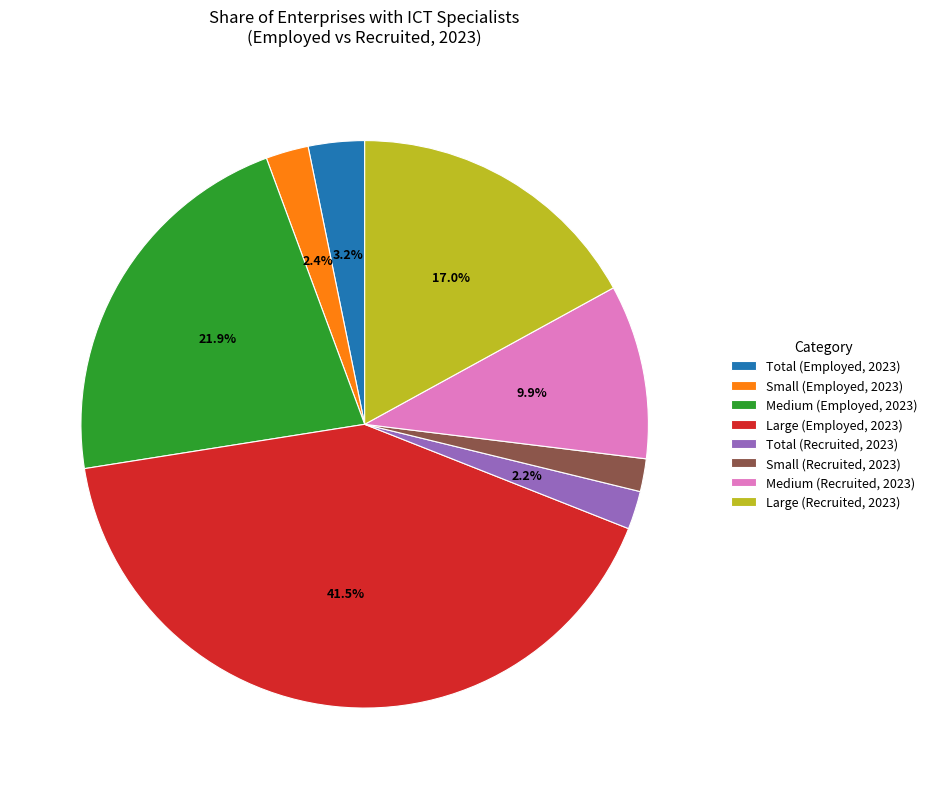

What percentage is the Small (Employed, 2023) slice, to the nearest percent?

2%